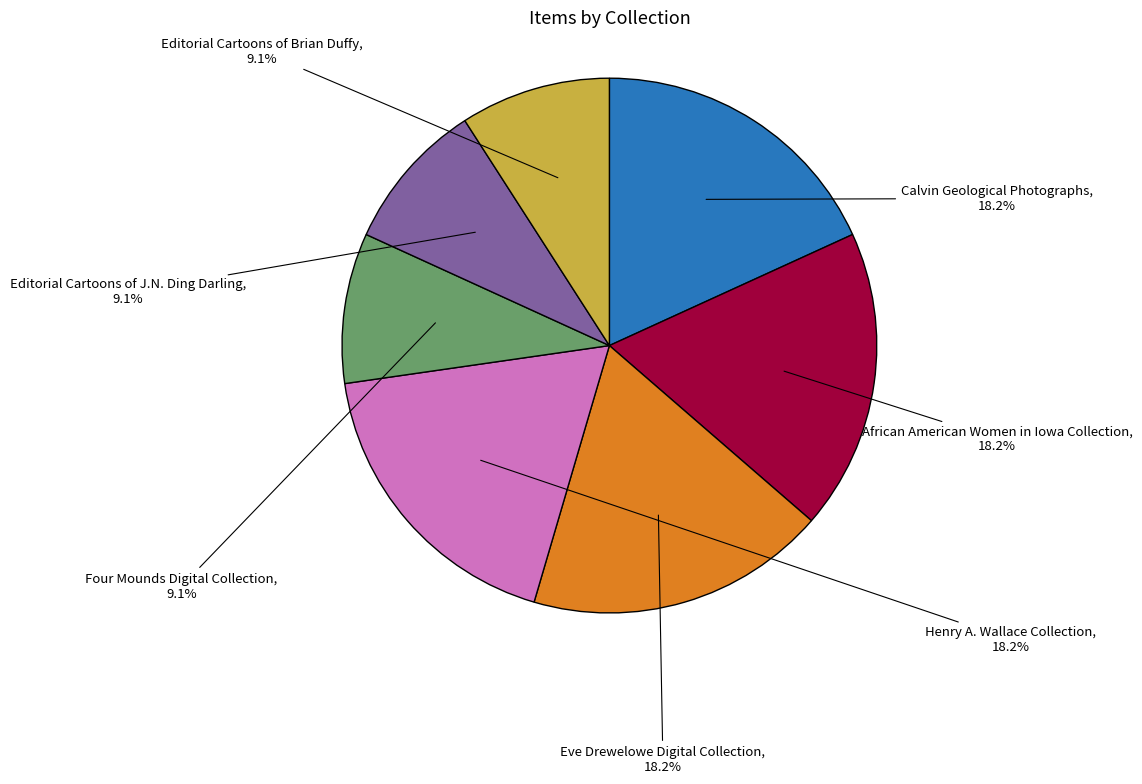

Do Henry A. Wallace Collection and Editorial Cartoons of J.N. Ding Darling together represent more than half of the pie?

No